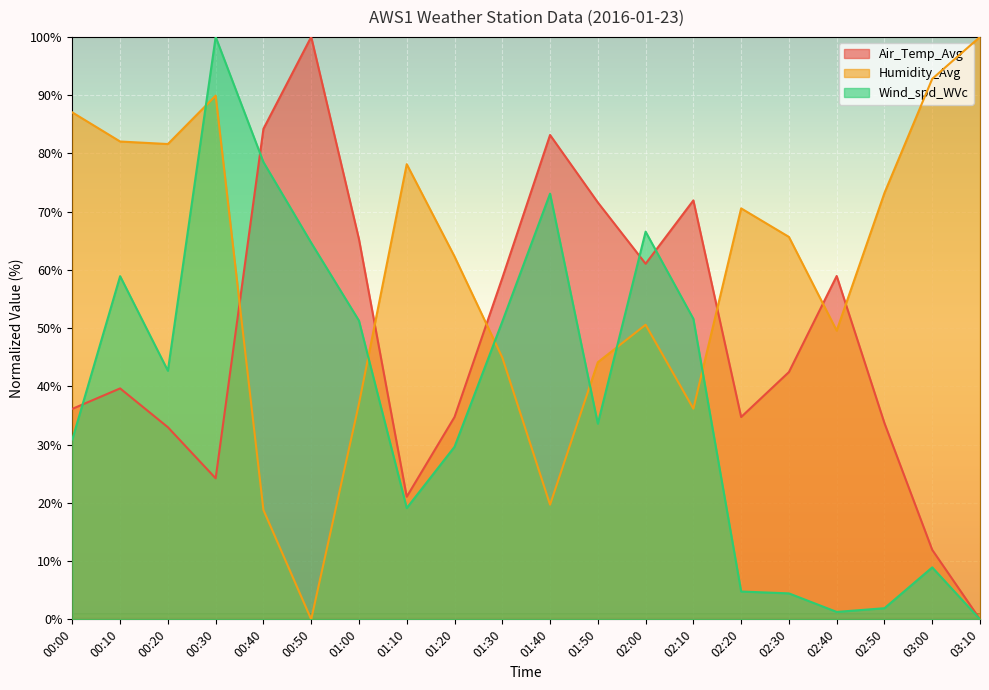

The Air_Temp_Avg series shows 21.1 at 01:10. True or false?

True